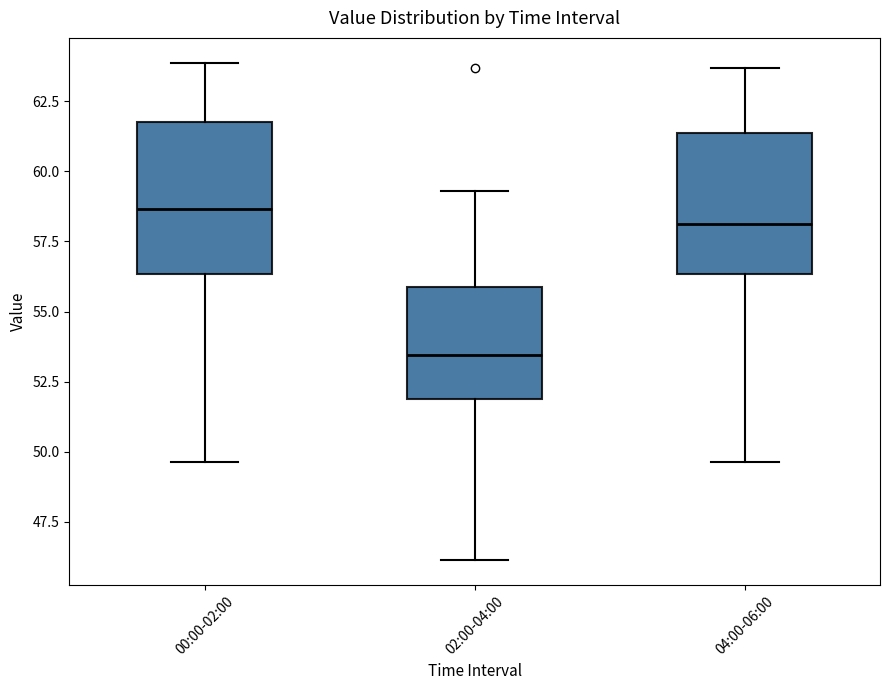

Which box has the highest median line?

00:00-02:00